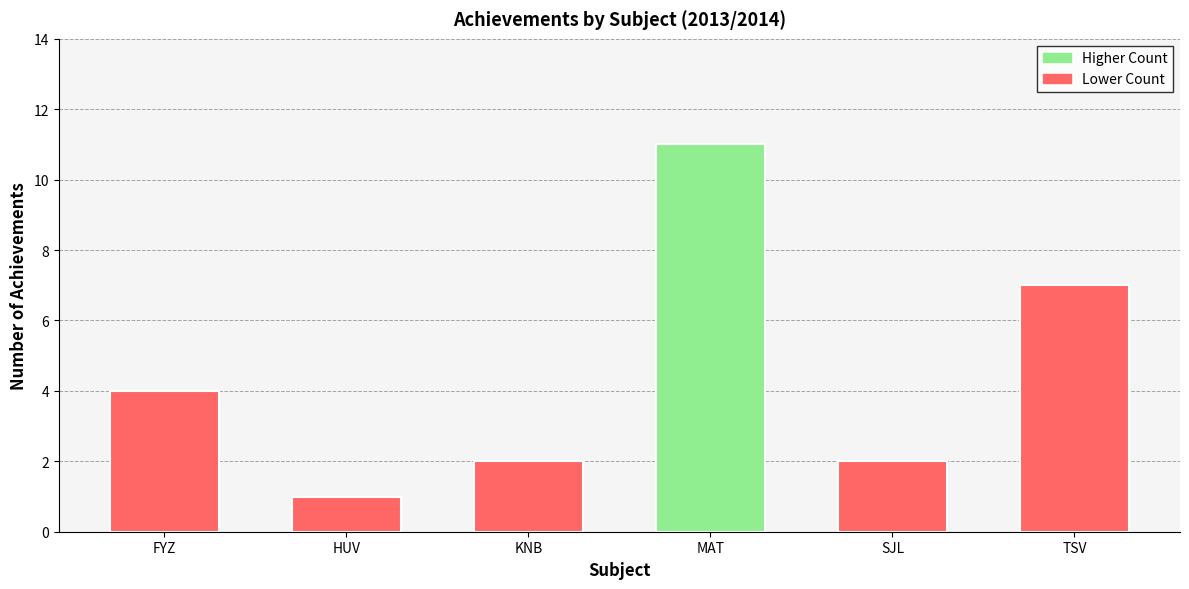

What is the label of the 2nd bar from the left?

HUV